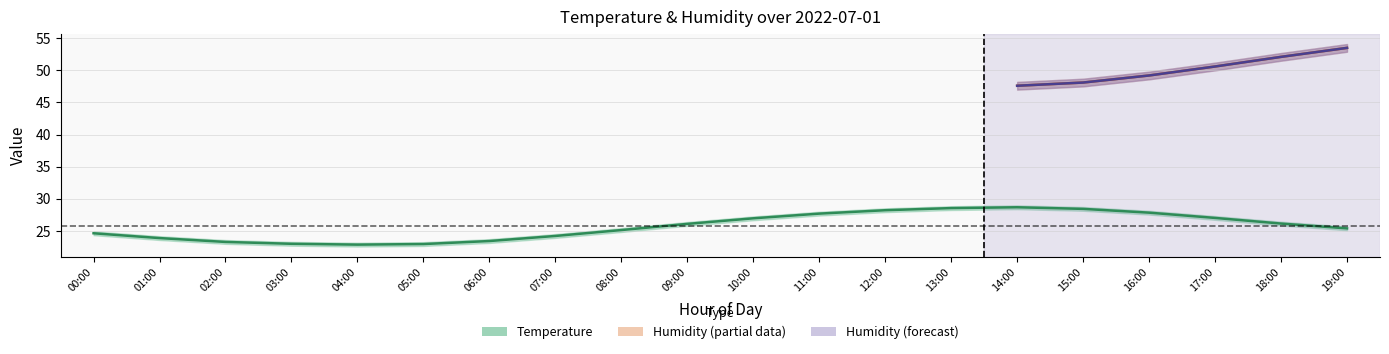

Which series changed the most between 06:00 and 19:00?

temperature_center